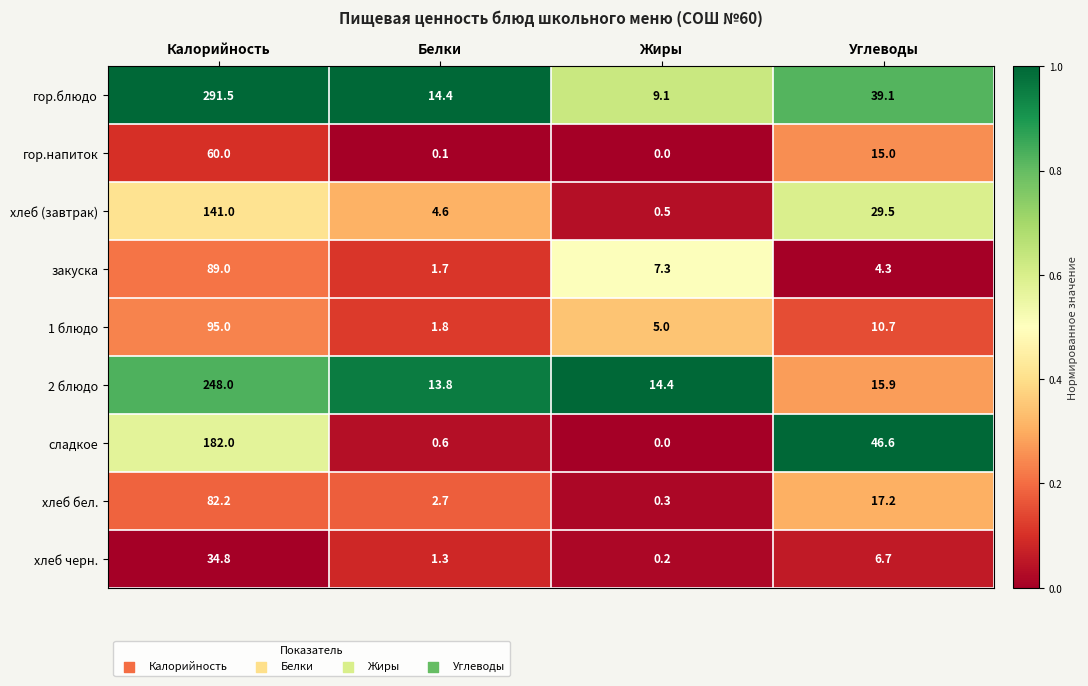

The value of гор.блюдо at Углеводы is 63.1. True or false?

False